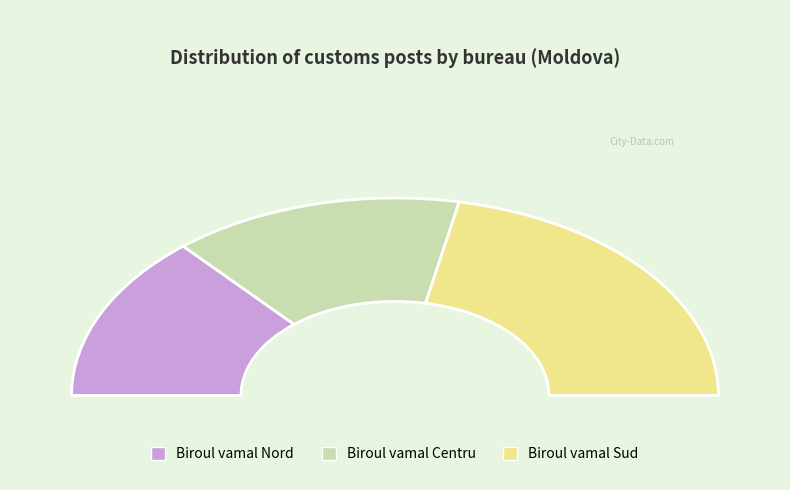

Count the number of slices in the pie.

3